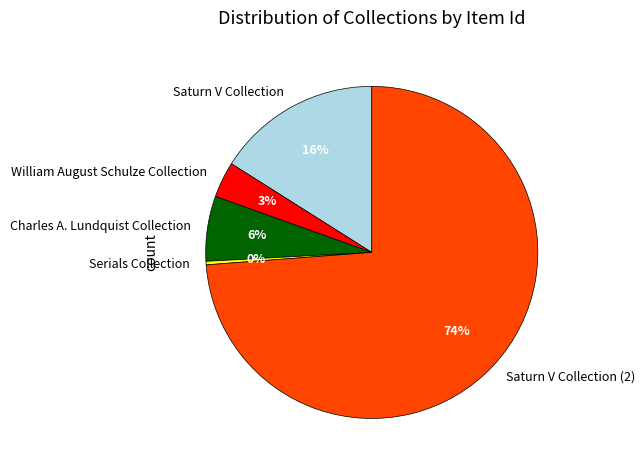

Rank the categories by value from highest to lowest.

Saturn V Collection (2), Saturn V Collection, Charles A. Lundquist Collection, William August Schulze Collection, Serials Collection